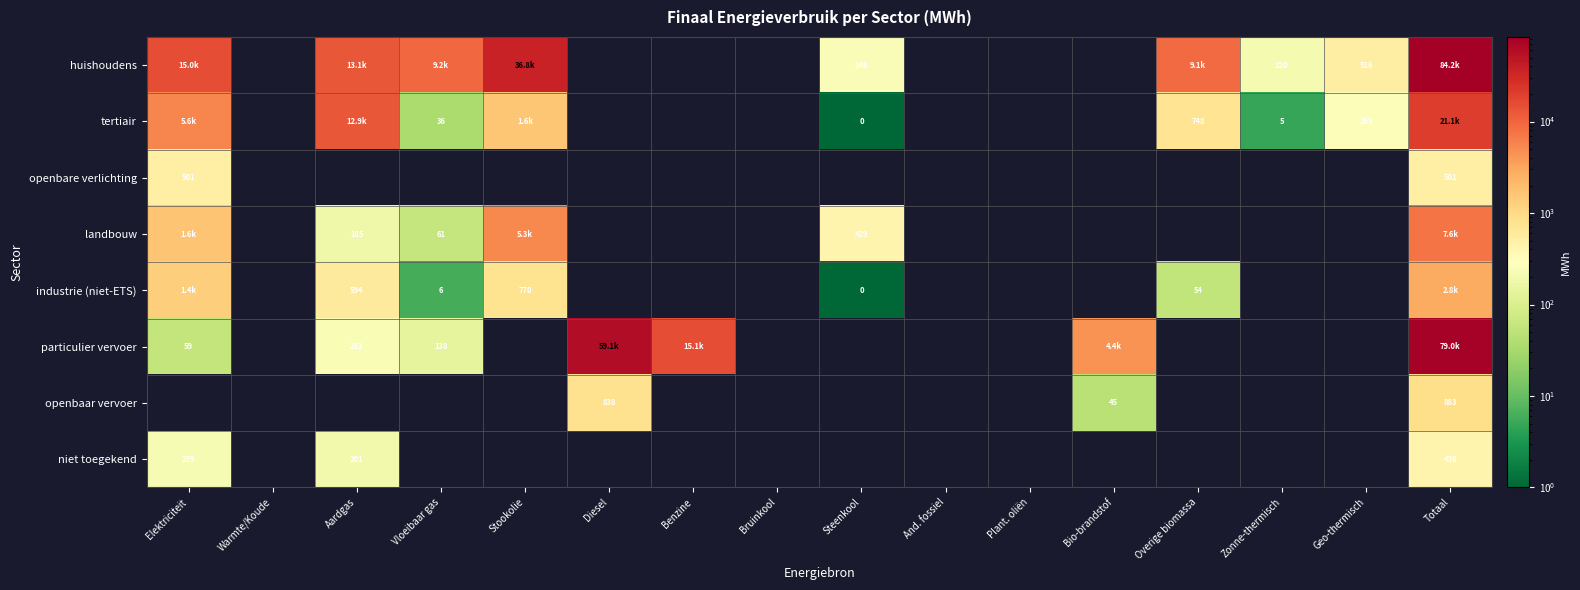

At which category is the sum across all series the highest?

Totaal